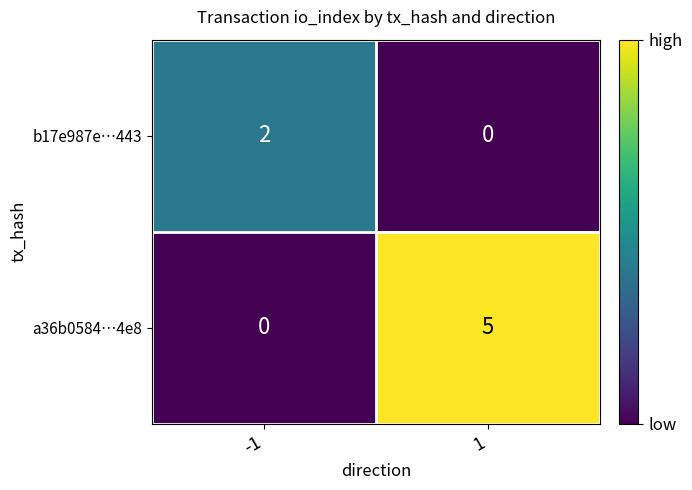

Which series changed the most between -1 and 1?

a36b0584…4e8